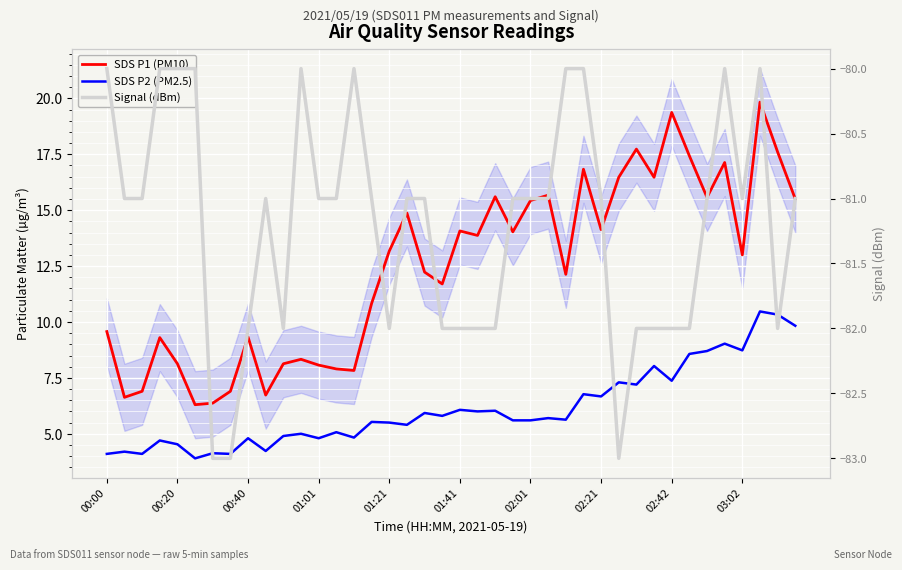

True or false: Signal (dBm) and SDS P2 (PM2.5) cross at least once.

False